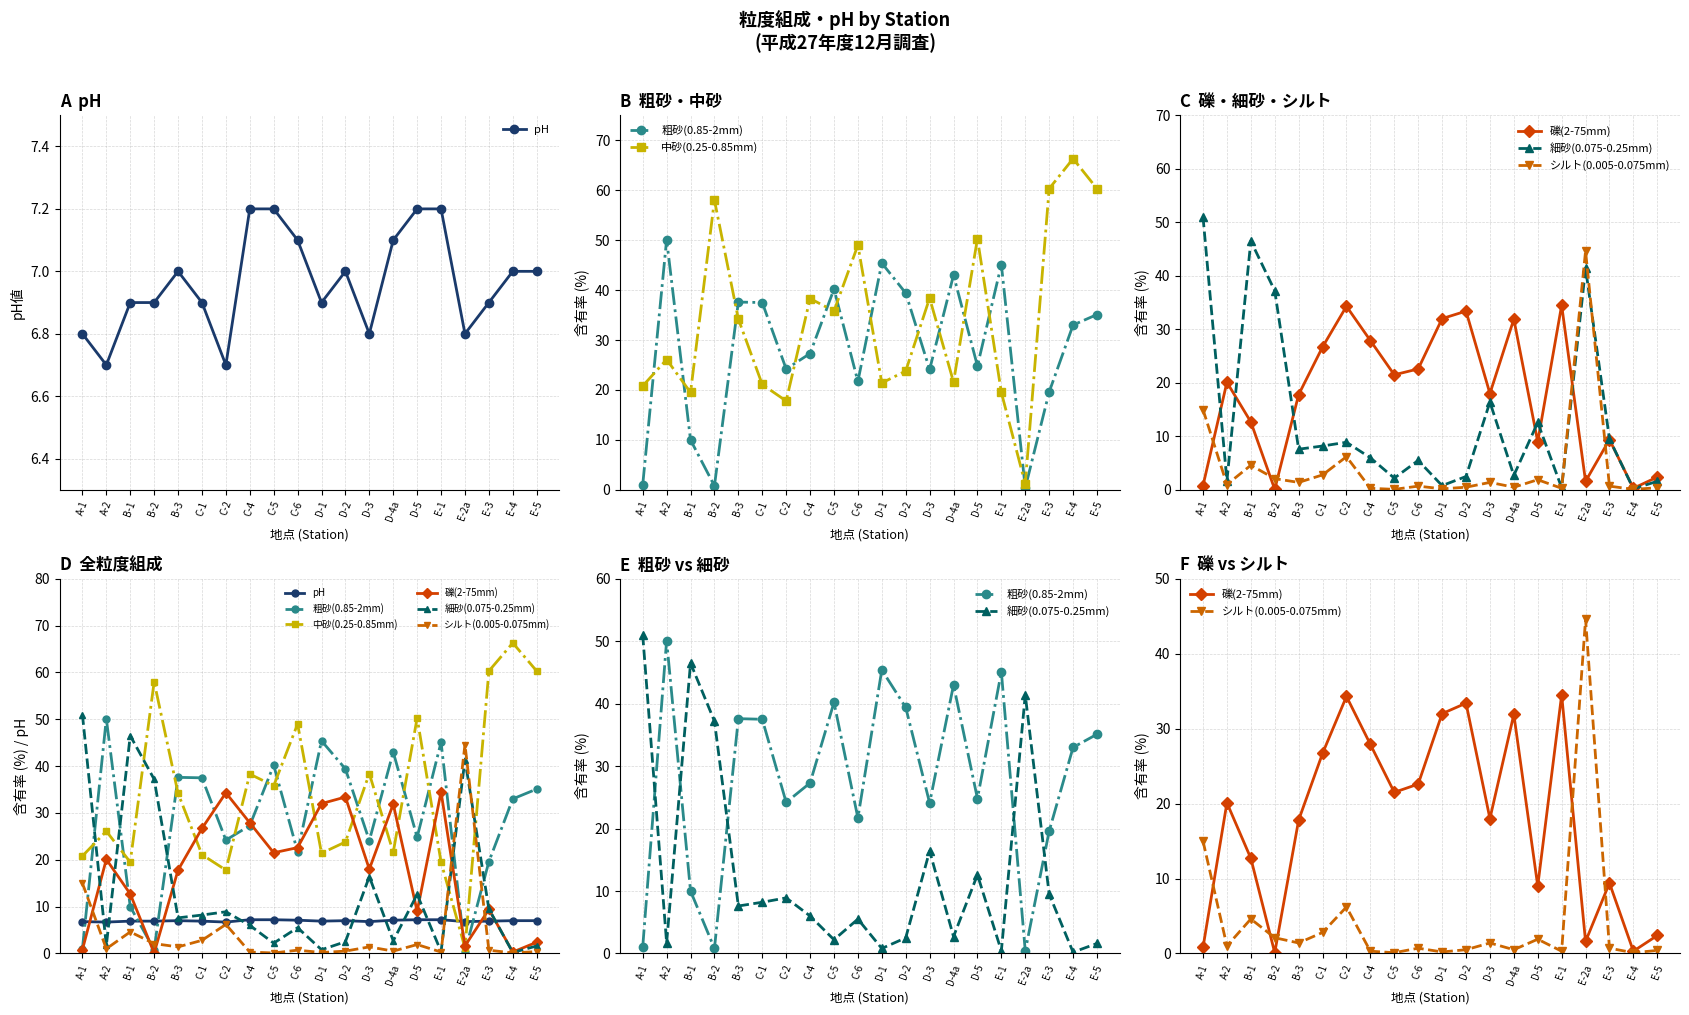

What is the sum of the 粗砂(0.85-2mm) values at C-2 and D-3?

48.3